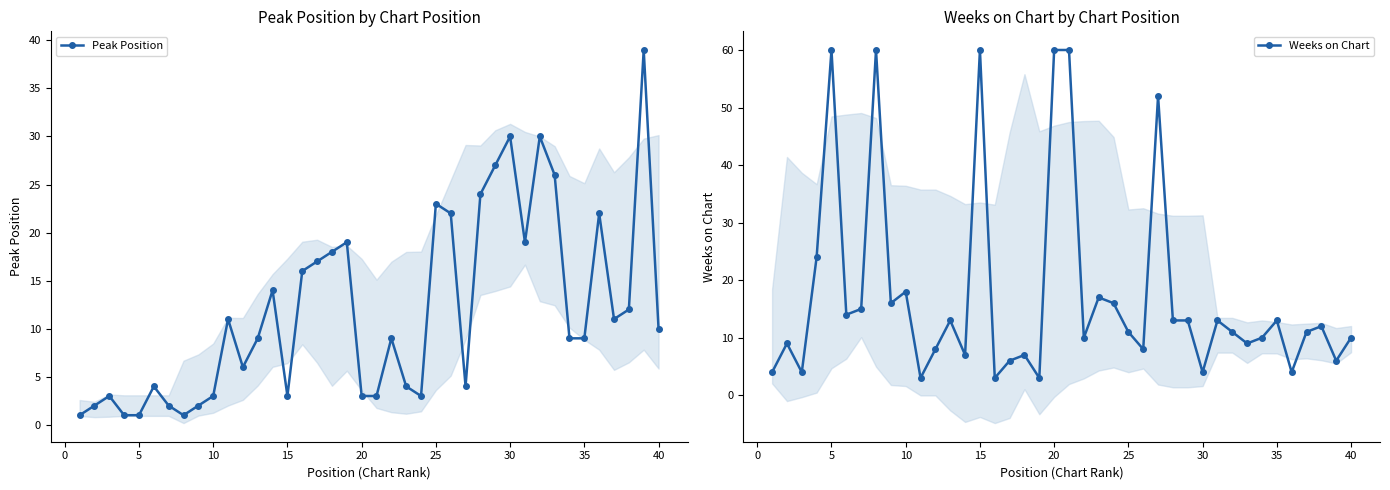

Is it true that Weeks on Chart equals 10 at 40?

True